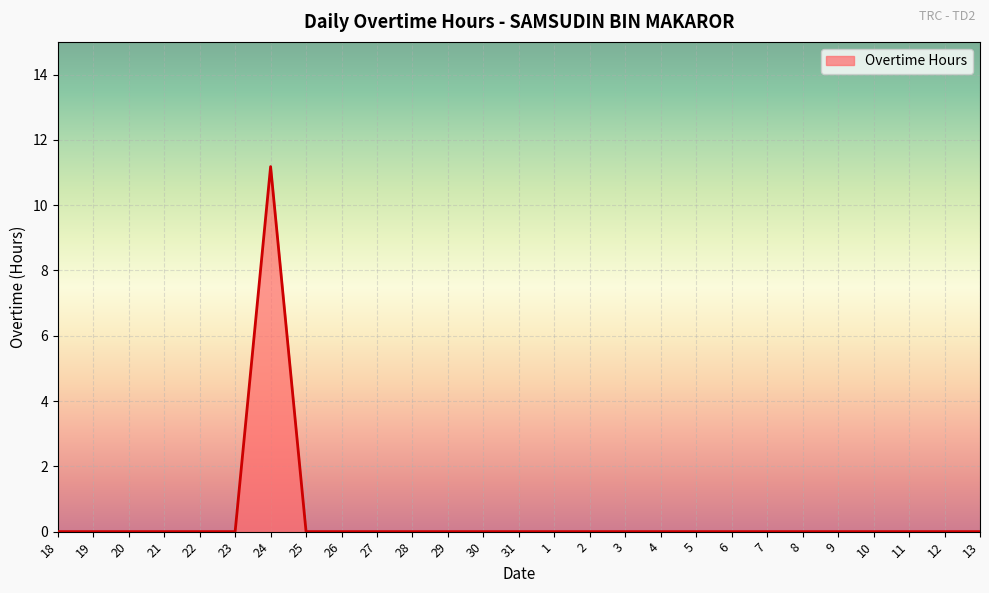

The chart shows a value of 0.0 at 6. True or false?

True